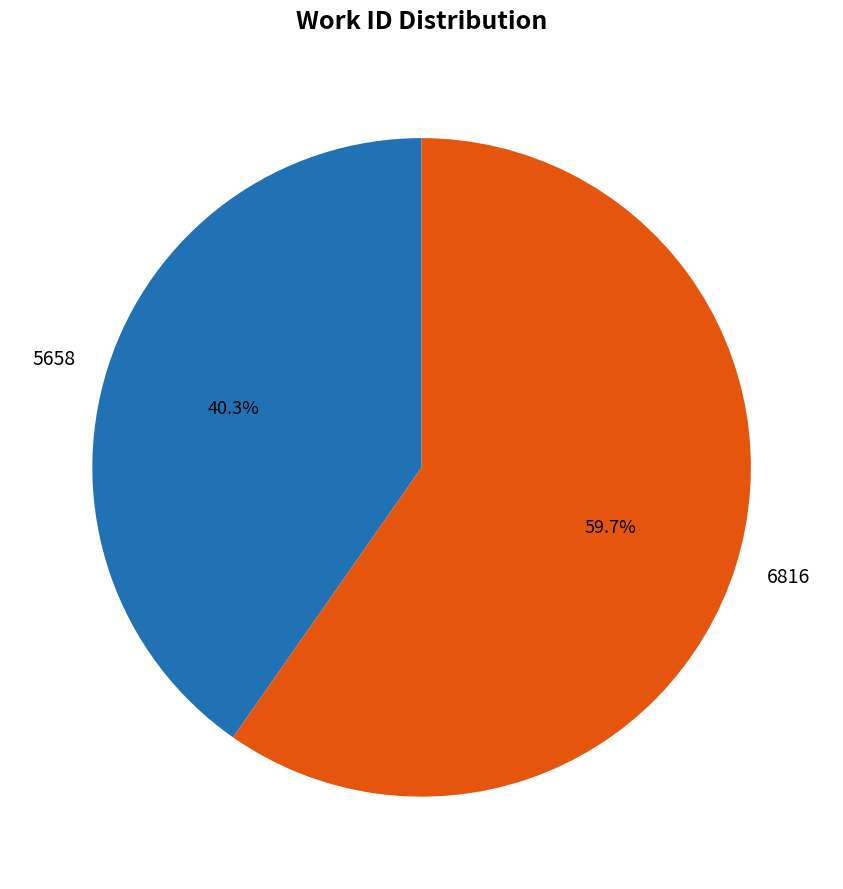

Is there a majority slice in this chart?

Yes